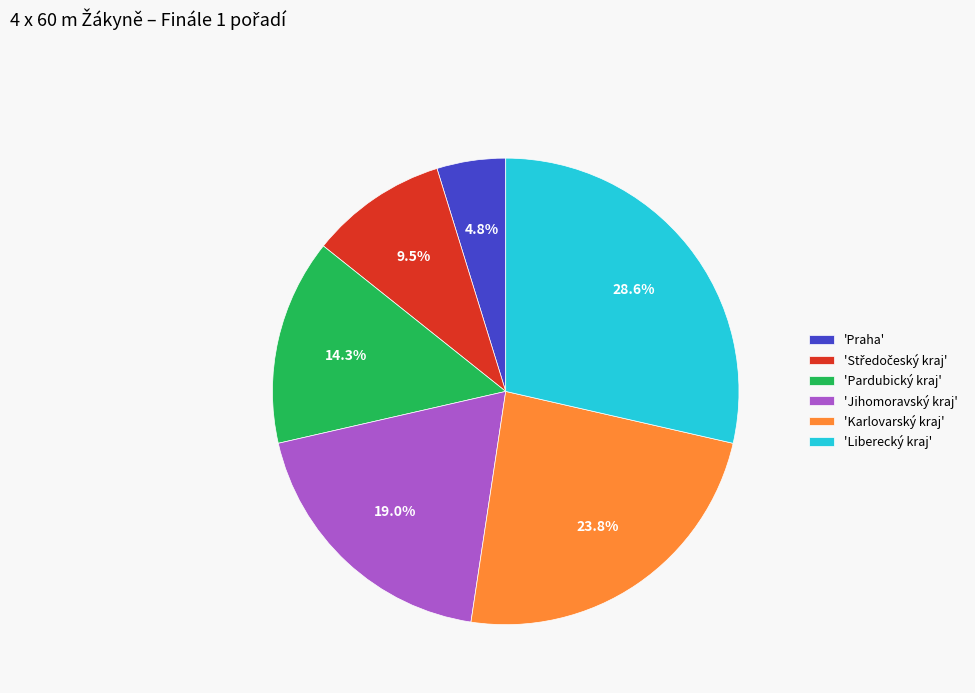

What is the total percentage of 'Jihomoravský kraj' and 'Liberecký kraj'?

47.6%